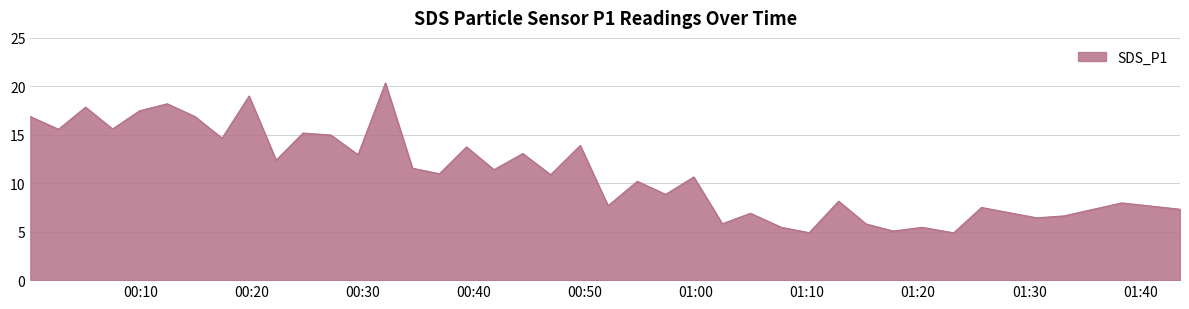

What is the sum of all values?

439.1